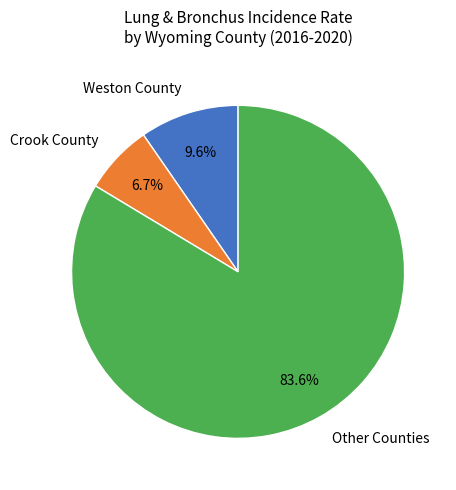

Does any single category account for the majority?

Yes